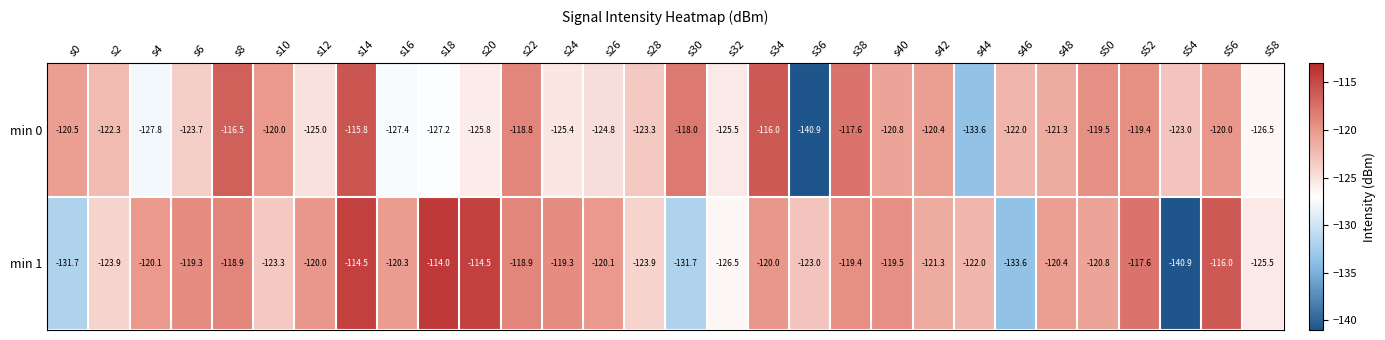

Which series has the largest total across all categories?

min 1